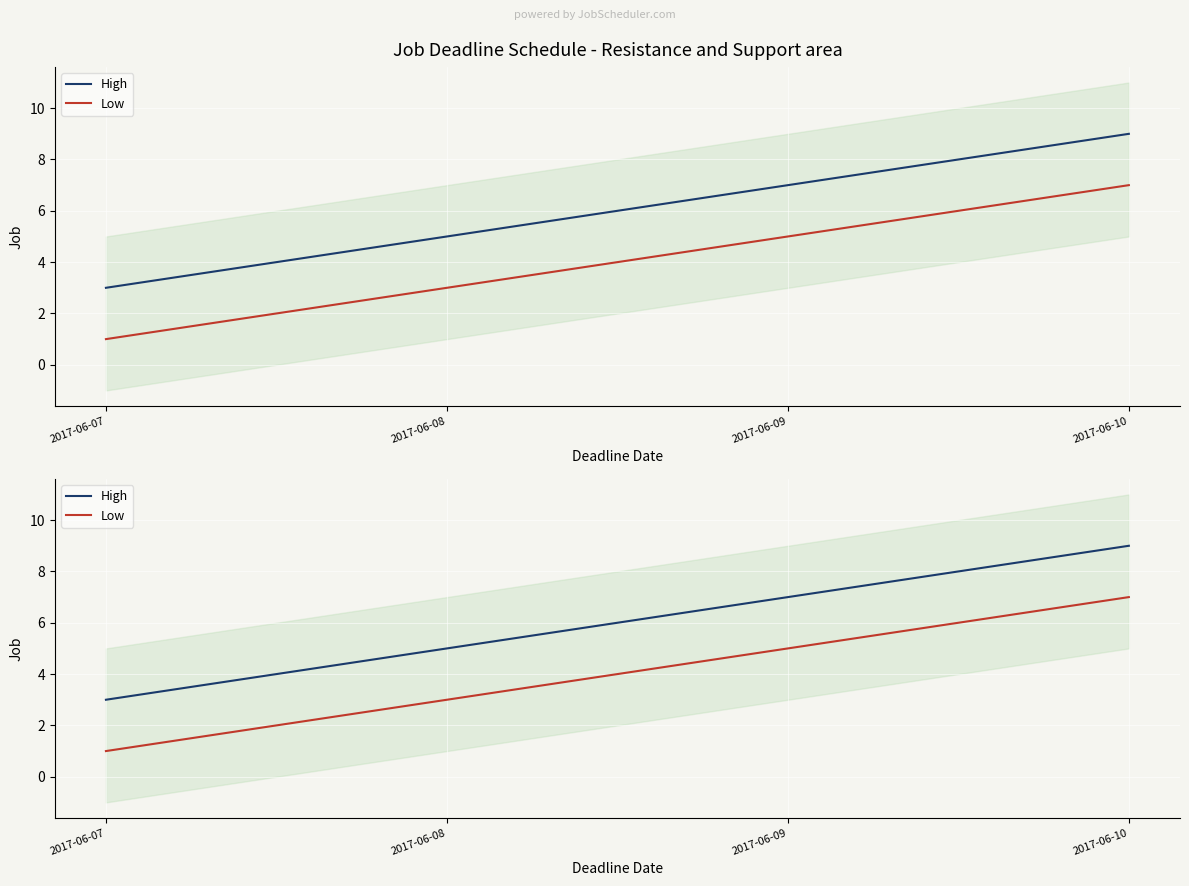

What is the total value across all series at 2017-06-09?

12